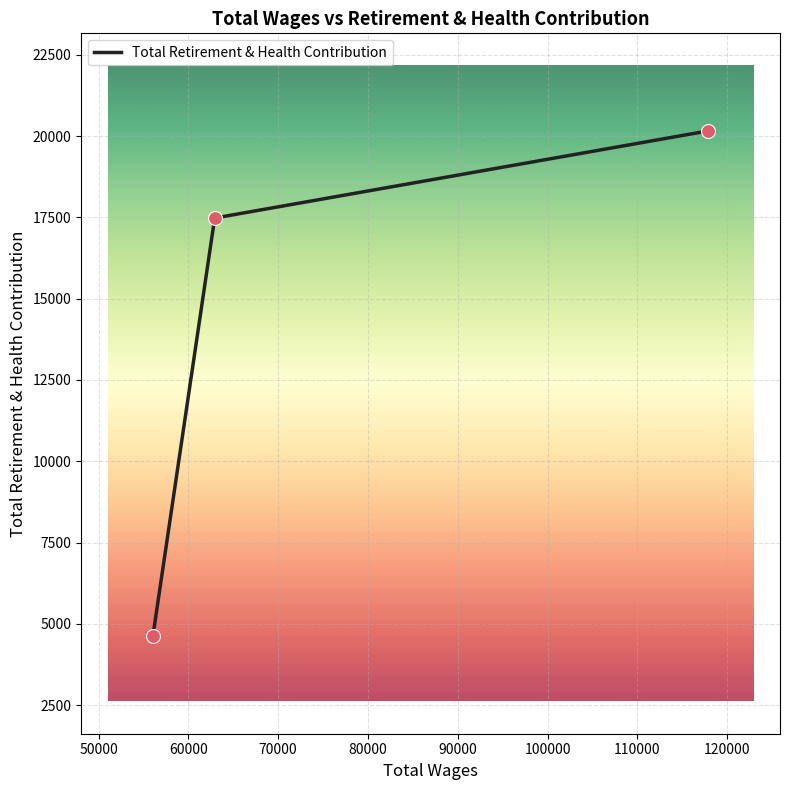

What is the greatest value displayed?

20157